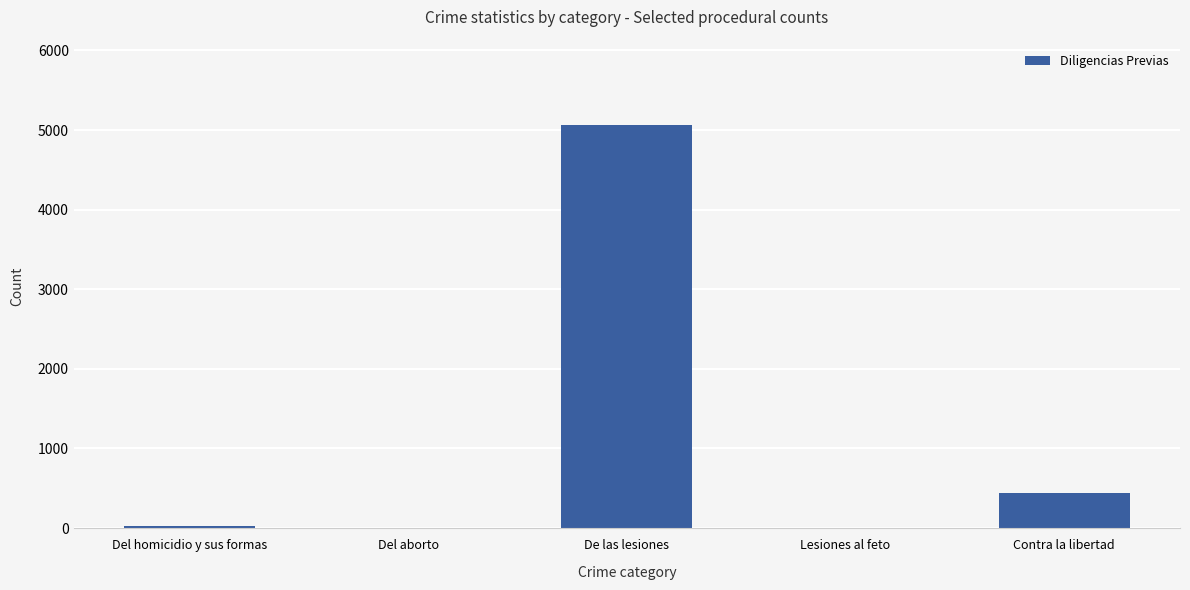

Is it true that the value at Contra la libertad is 438?

True